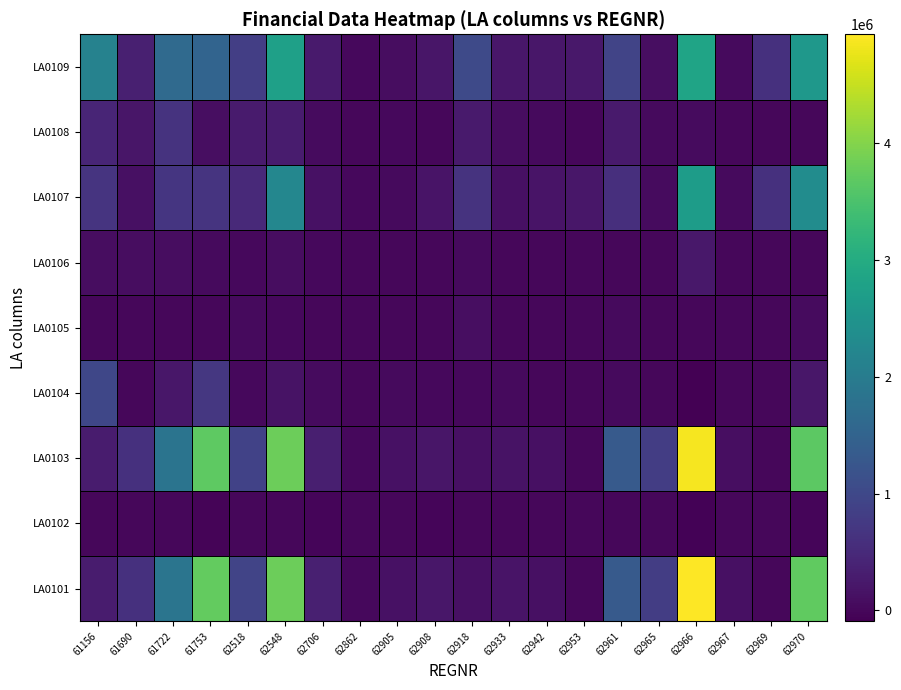

How many data points does each series have?

20